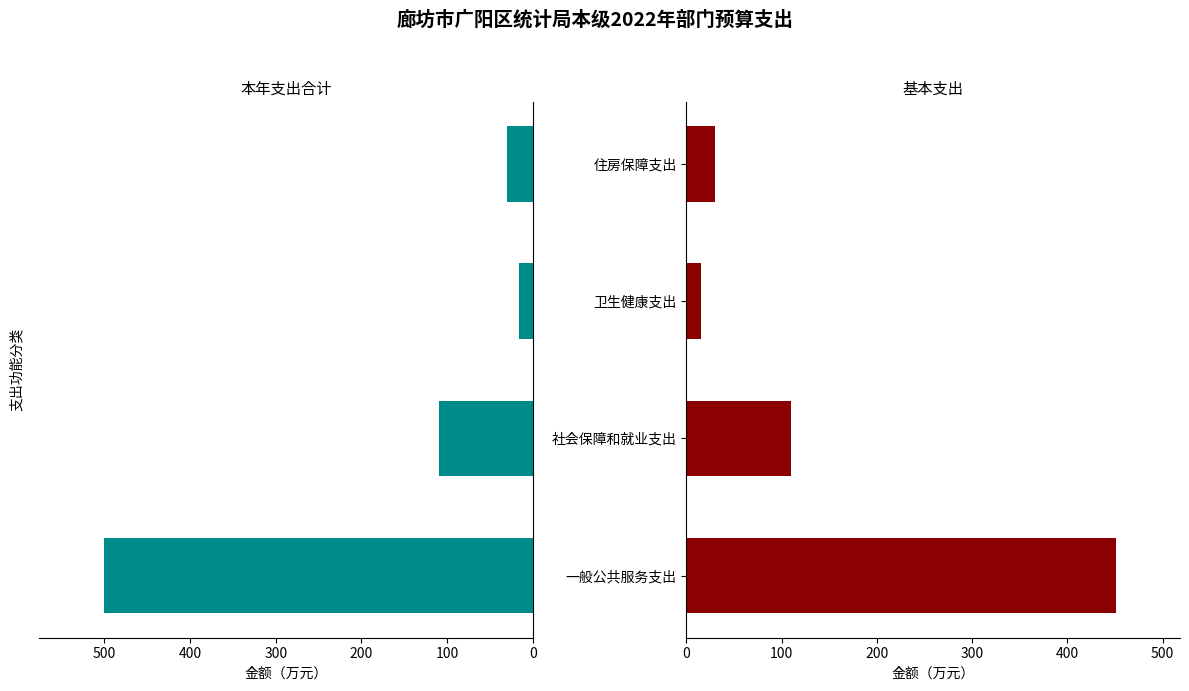

Rank the series by their maximum value, from highest to lowest.

本年支出合计, 基本支出